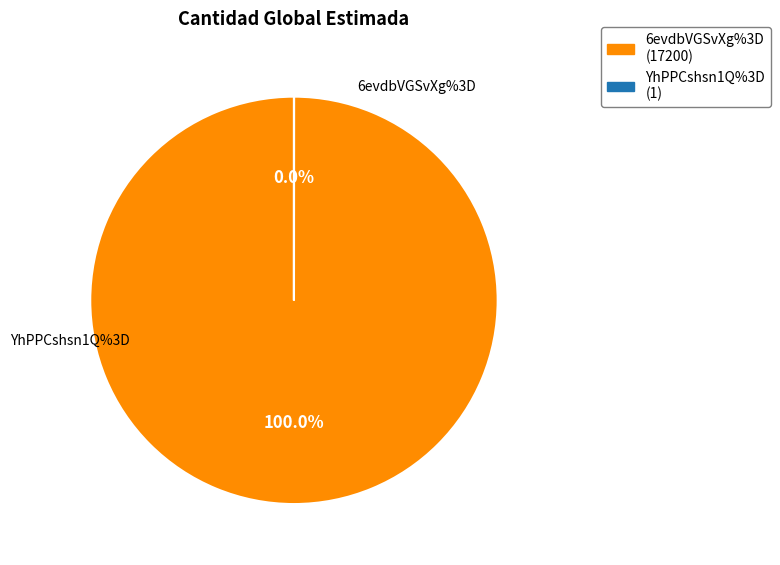

How many segments does this pie chart have?

2